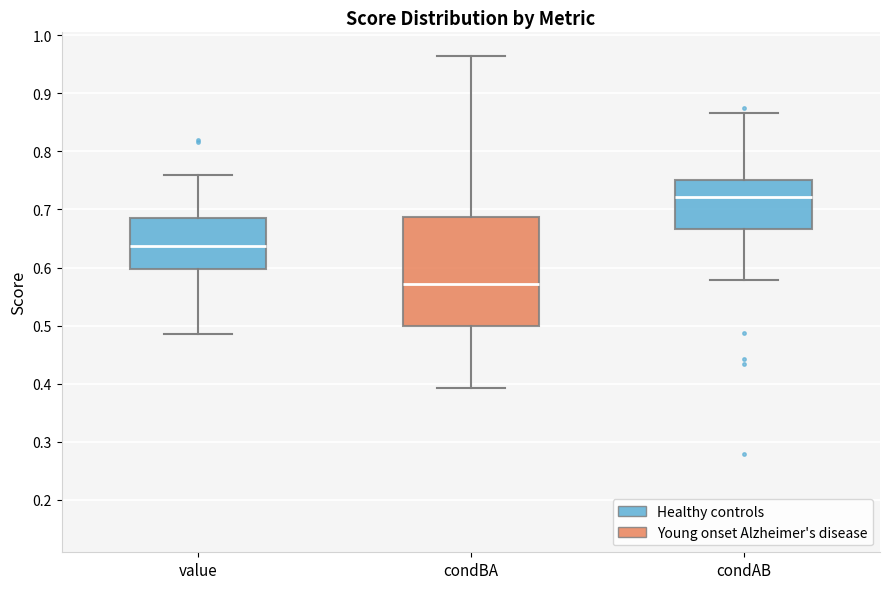

Where is the upper edge of the box for condAB on the y-axis? The values are not printed on the chart, so give them approximately, as read against the axis.

0.75